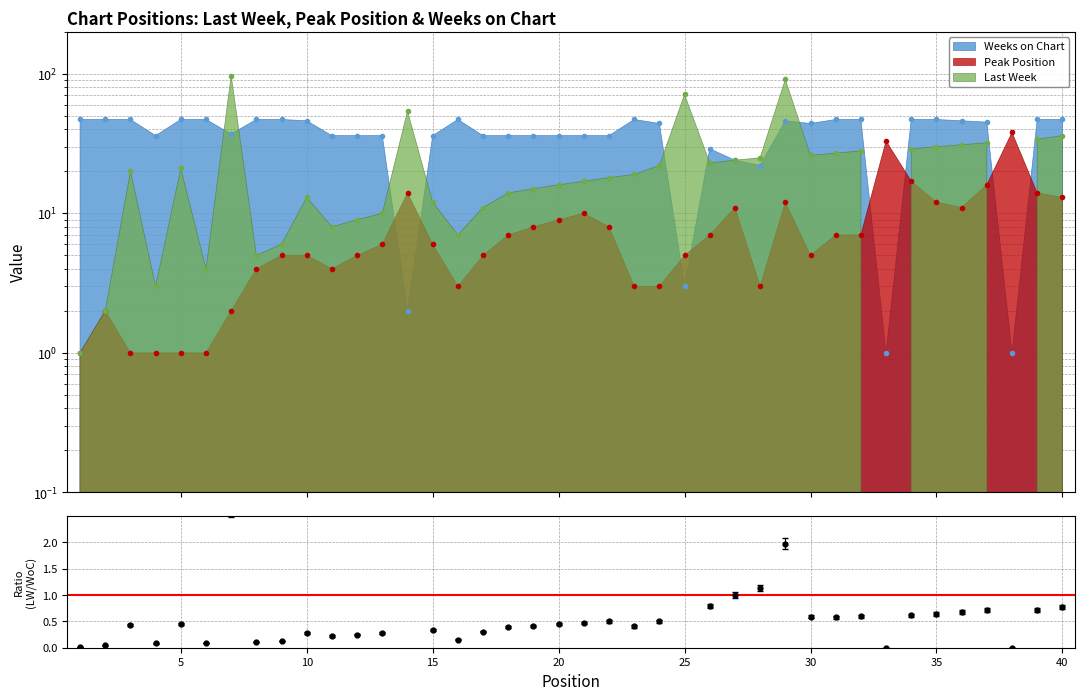

What is the difference between the Weeks on Chart values at 19 and 25?

33